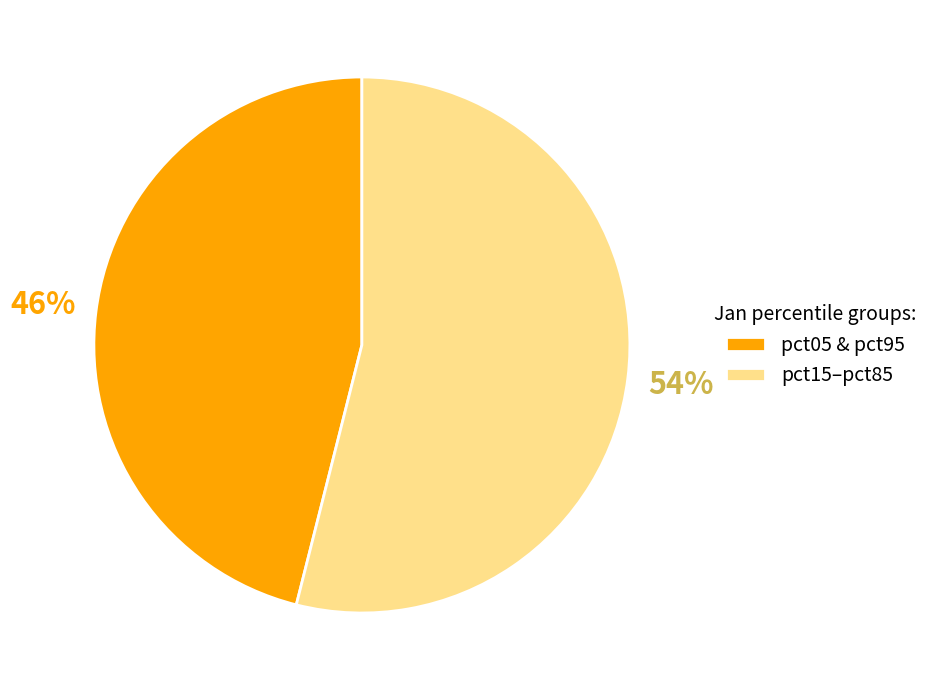

Combined, do pct15–pct85 and pct05 & pct95 account for over 50%?

Yes